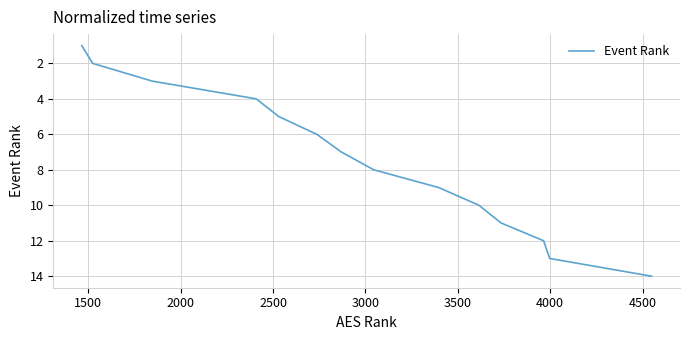

What is the difference between the maximum and minimum values?

13